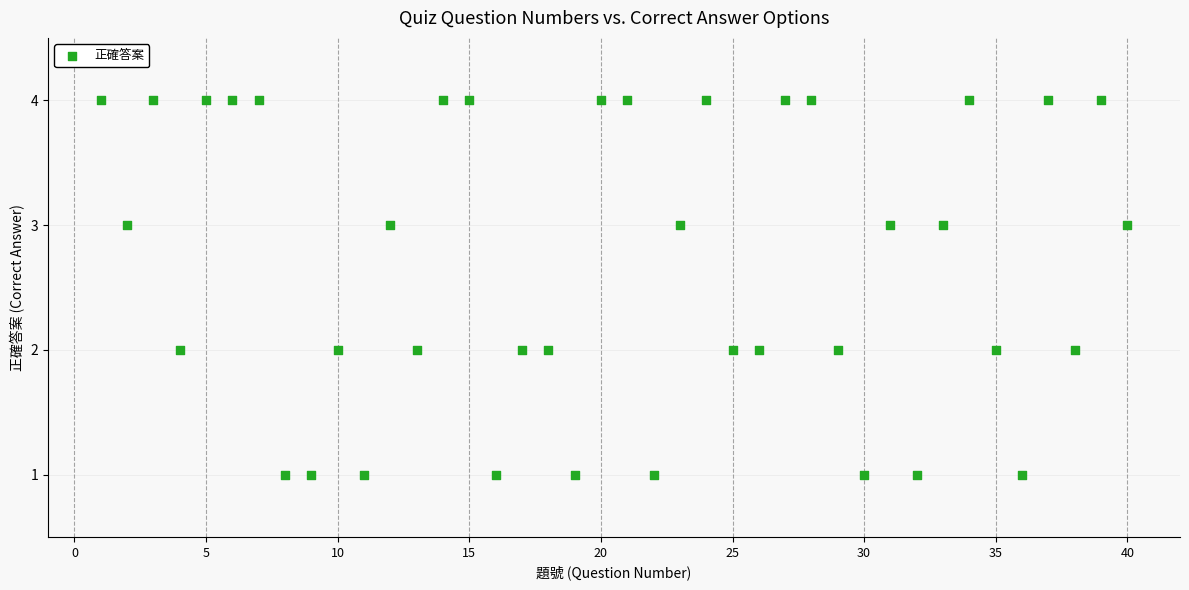

What is the range of Y values (max minus min)?

3